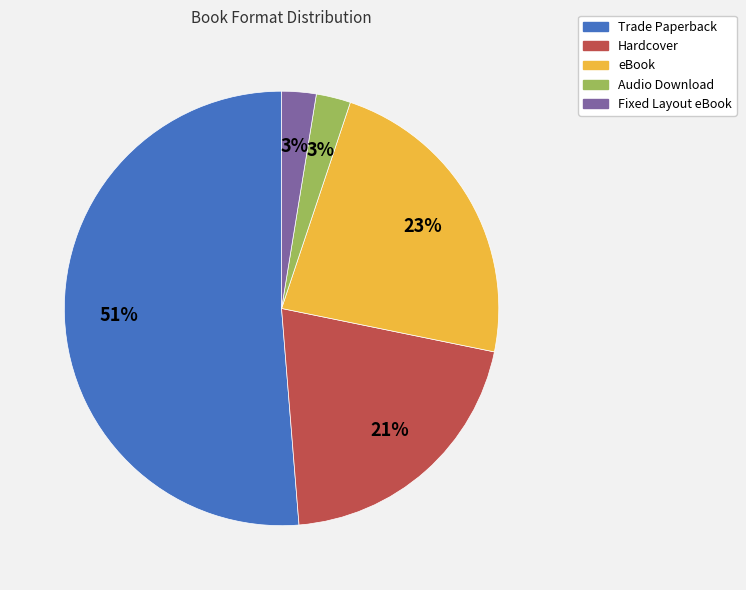

The Audio Download slice represents 3% of the pie. True or false?

True